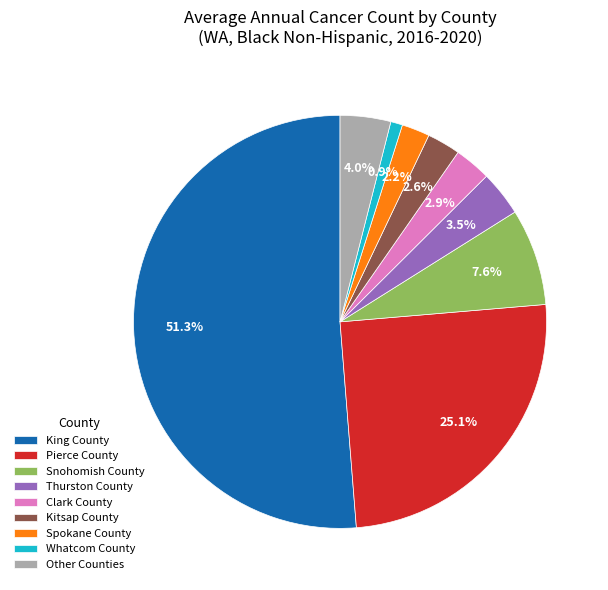

What is the smallest slice in the pie chart?

Whatcom County